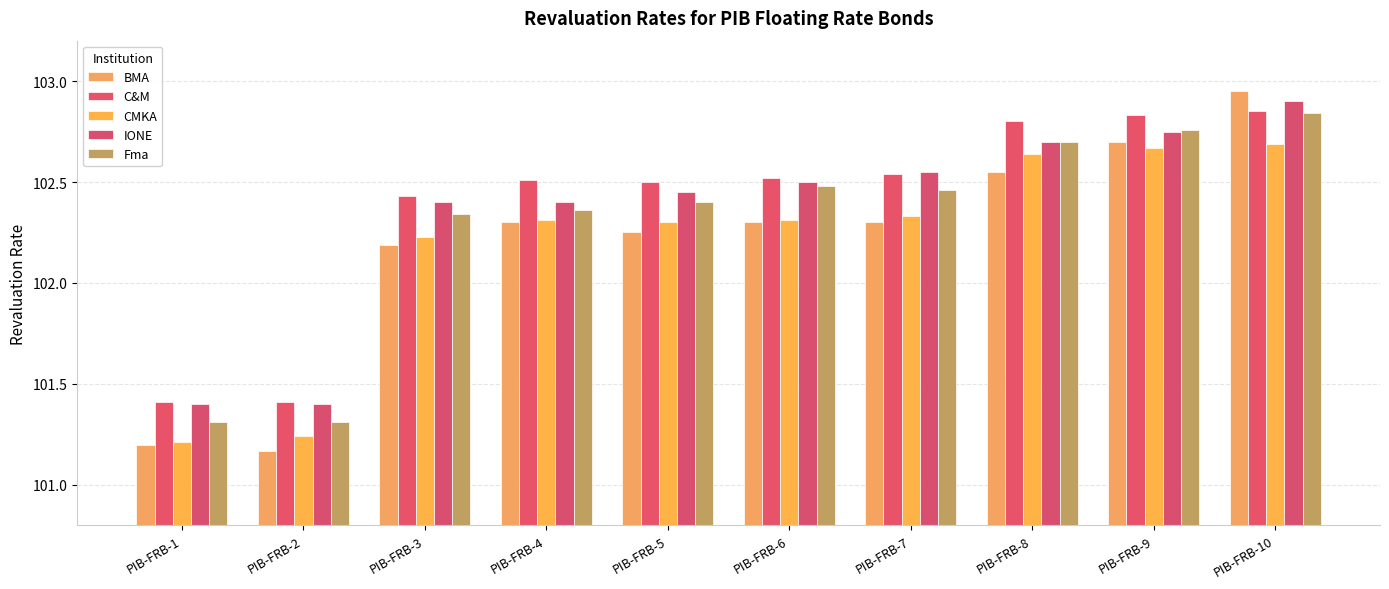

Rank the series at PIB-FRB-5 from highest to lowest value.

C&M, IONE, Fma, CMKA, BMA